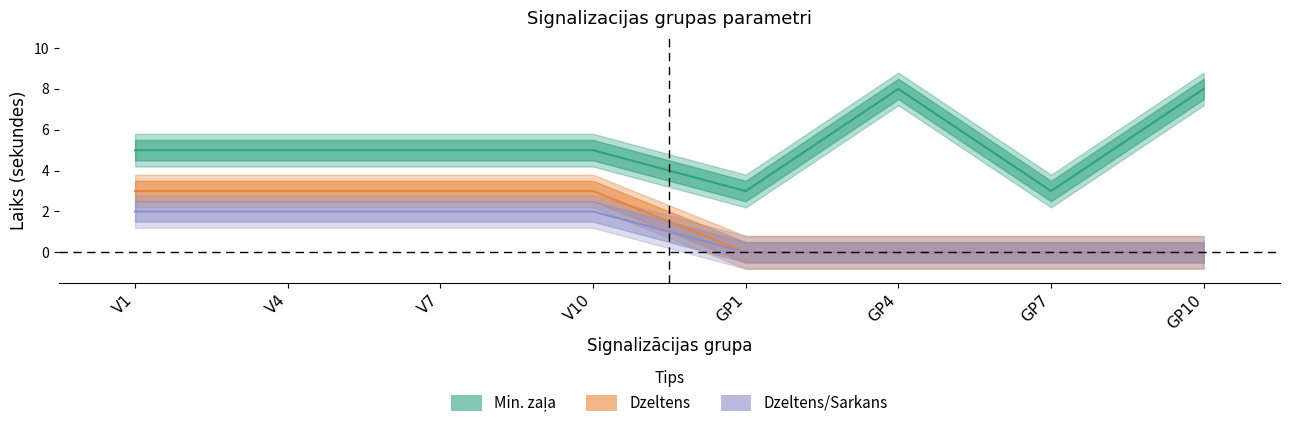

What is the sum of all Min. zala values?

42